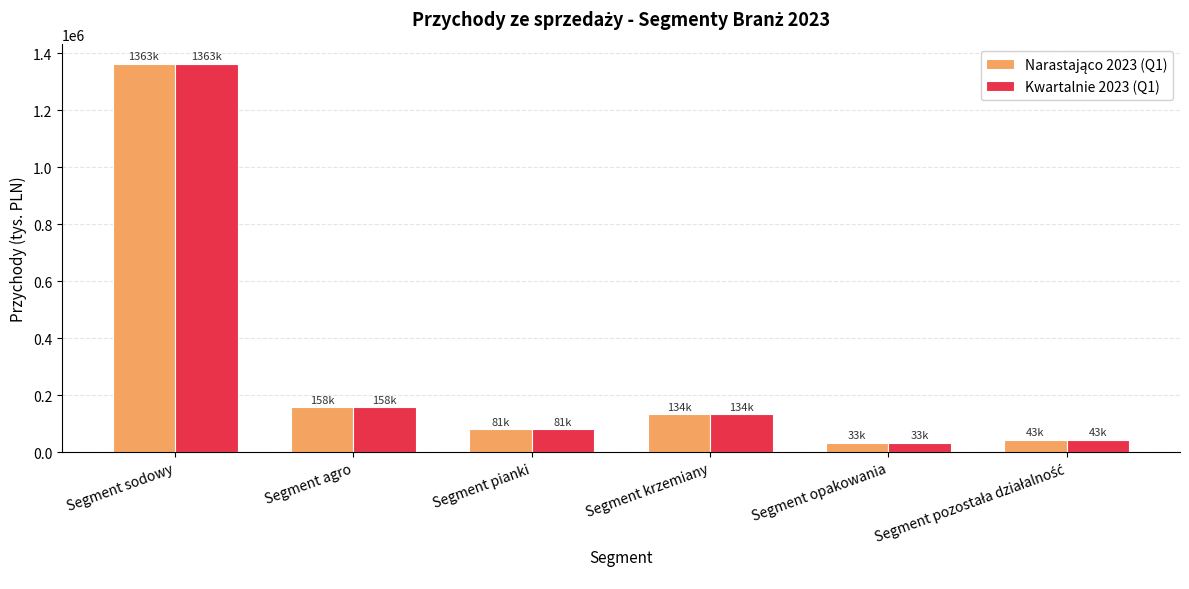

What is the minimum value shown in the chart?

33053.0